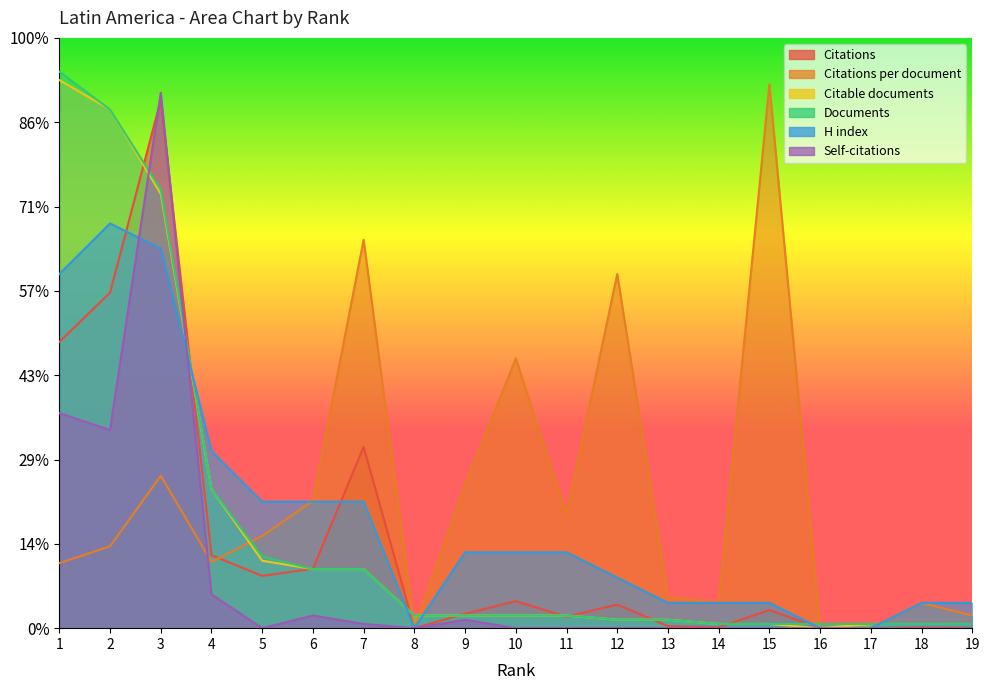

The value of Citations at 5 is 162.6. True or false?

False